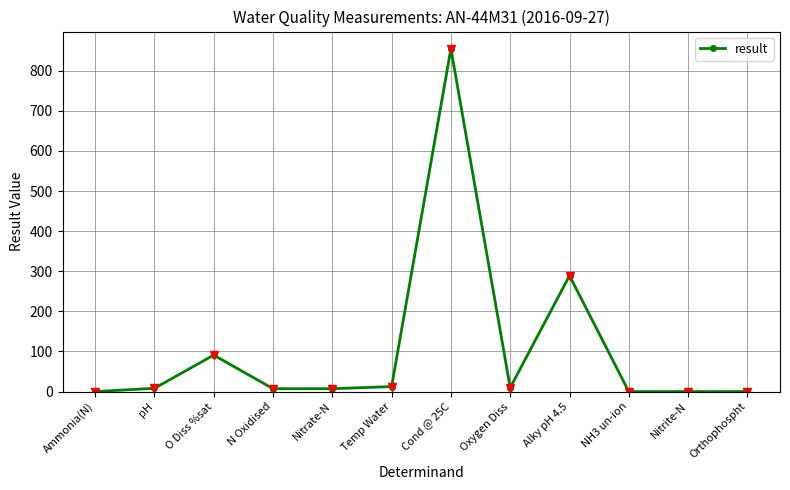

True or false: there are more than 0 points higher than both neighbors.

True